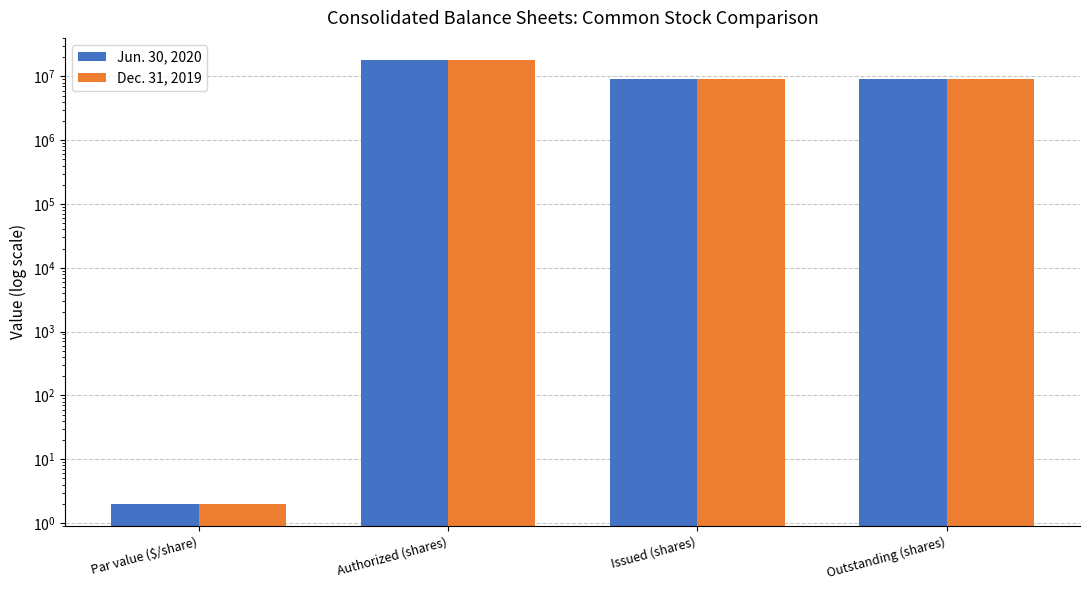

Does the chart contain any negative values?

No